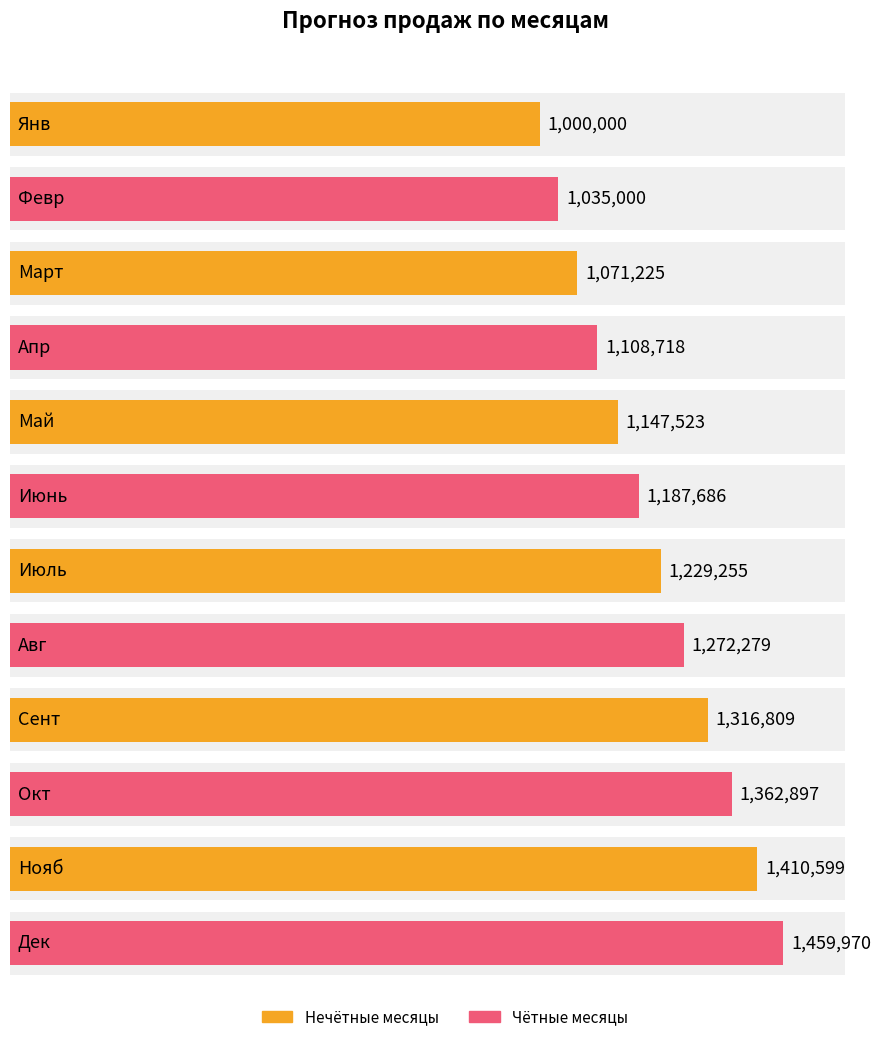

What is the label of the 3rd bar from the right?

Окт